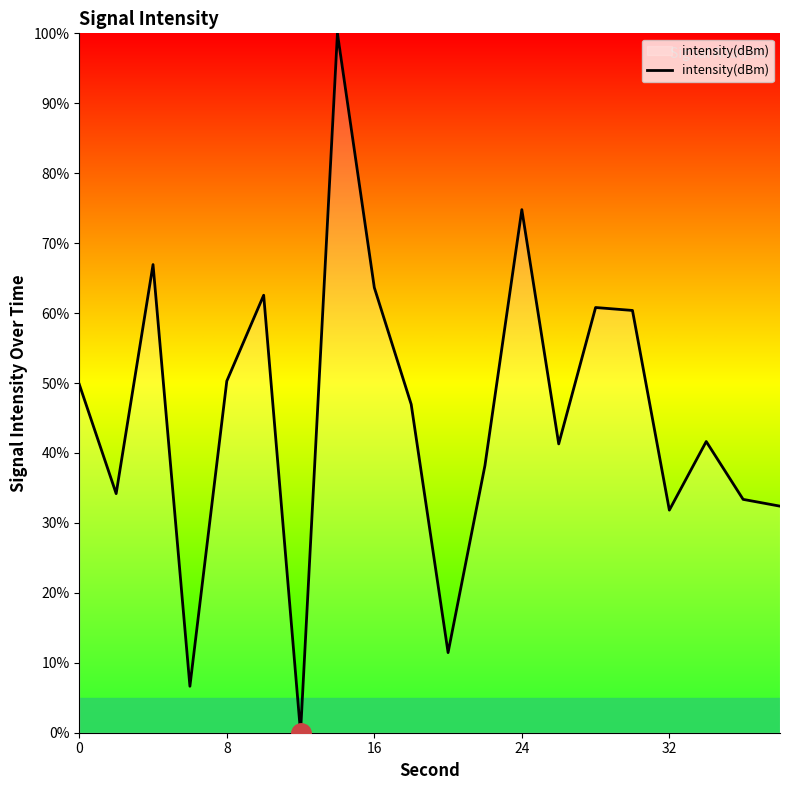

How many values are above zero?

19